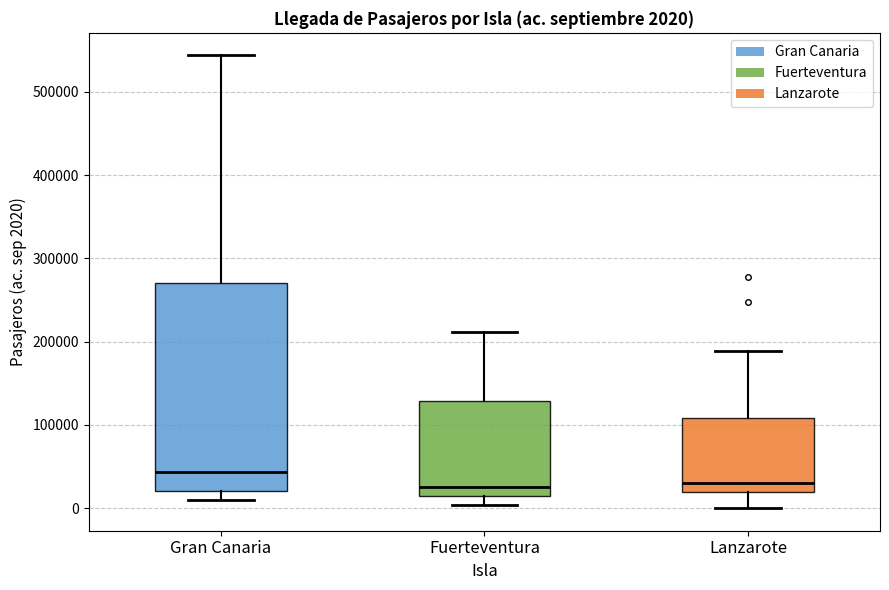

Which box is the tallest, from its lower edge to its upper edge?

Gran Canaria